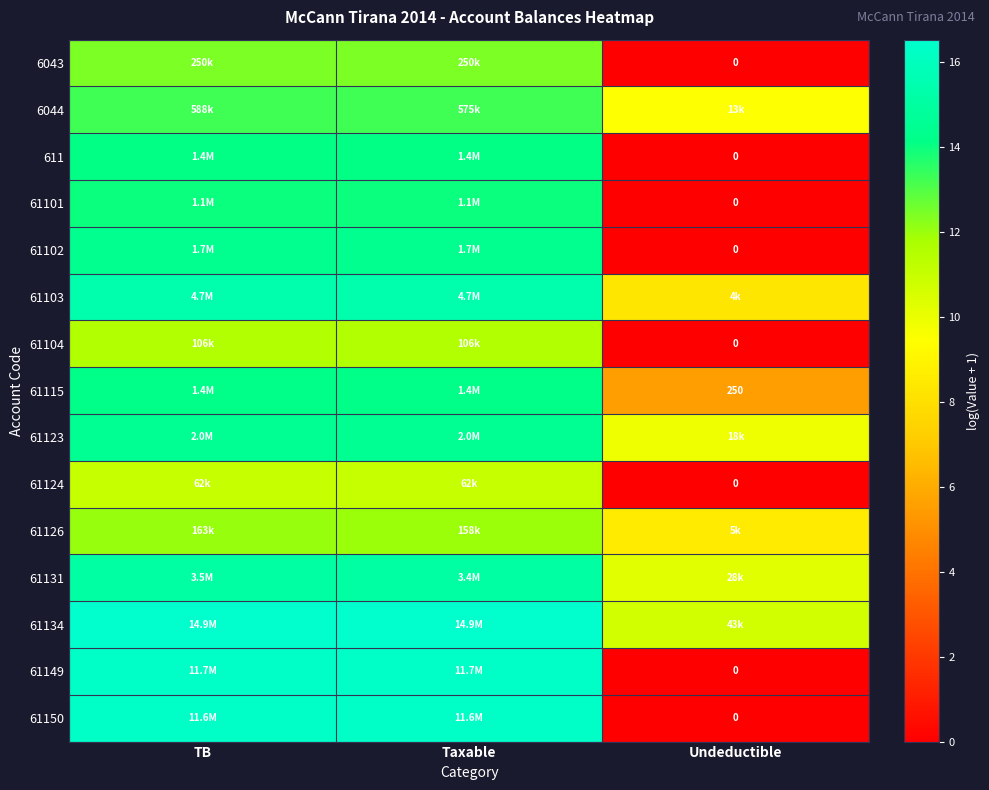

Is it true that 61101 equals 8.8 at TB?

False